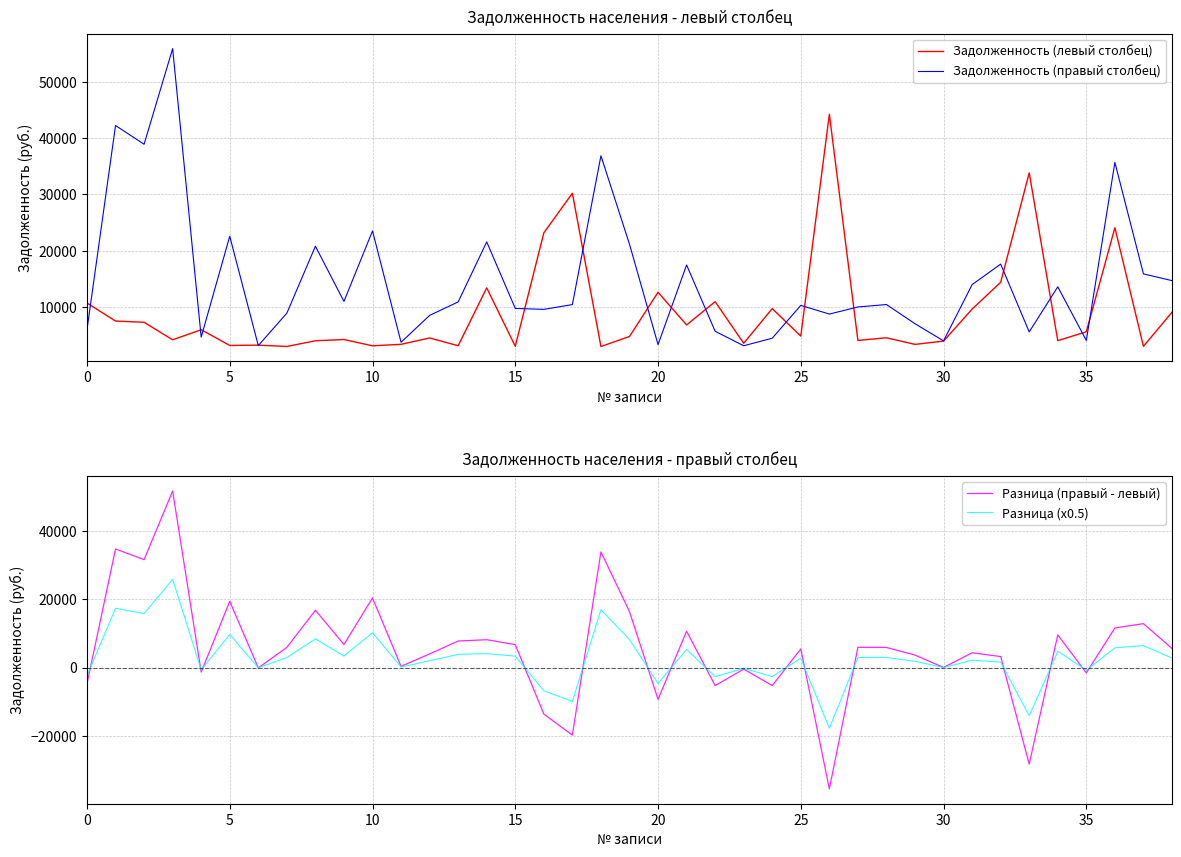

What is the lowest value of the Разница (правый - левый) series?

-35470.6